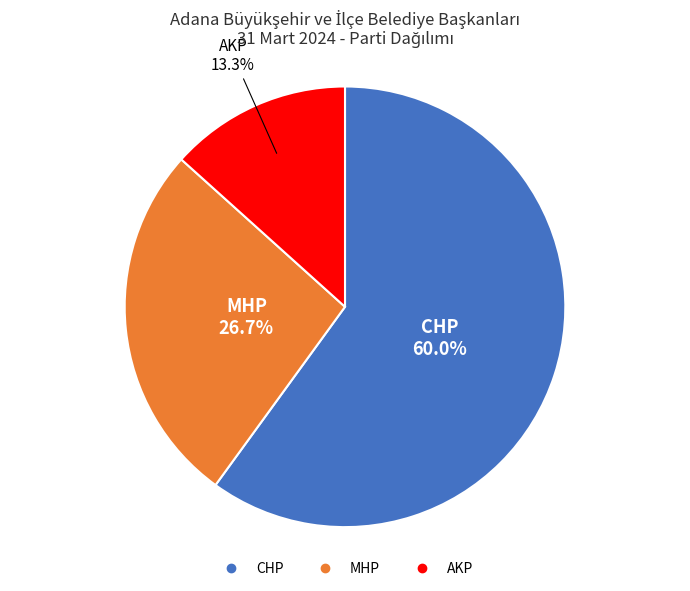

Which category has the smallest portion of the pie?

AKP